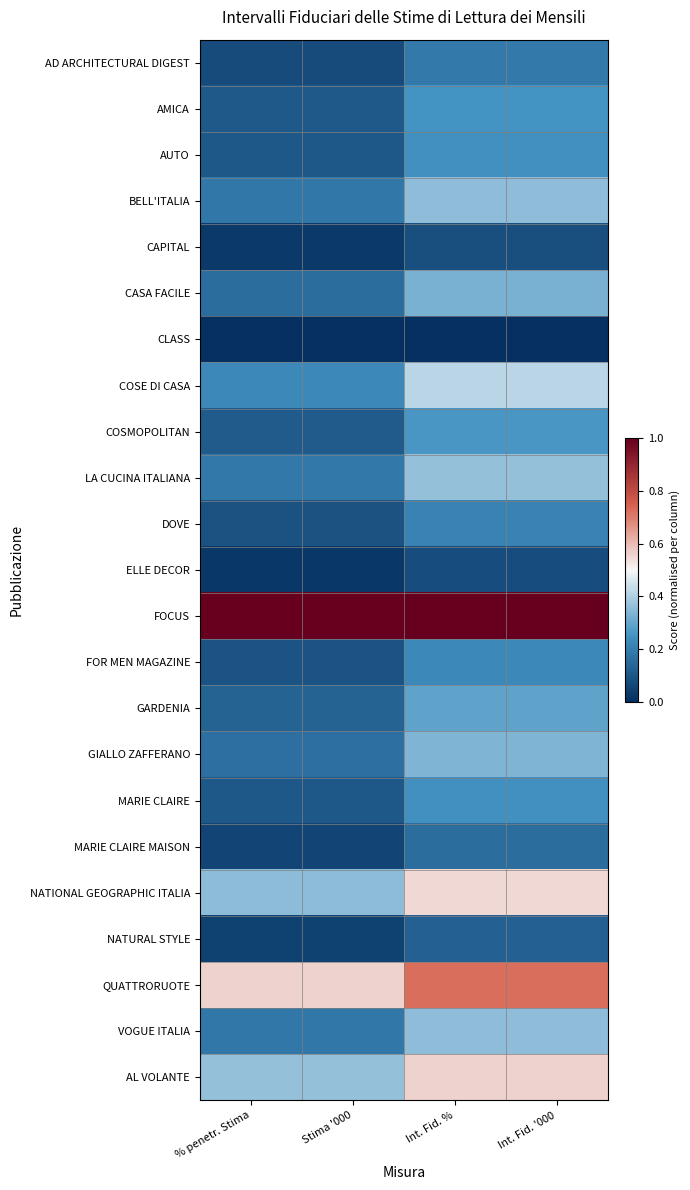

List the series in order of their peak value, highest first.

FOCUS, QUATTRORUOTE, AL VOLANTE, NATIONAL GEOGRAPHIC ITALIA, COSE DI CASA, LA CUCINA ITALIANA, BELL'ITALIA, VOGUE ITALIA, GIALLO ZAFFERANO, CASA FACILE, GARDENIA, COSMOPOLITAN, AMICA, AUTO, MARIE CLAIRE, FOR MEN MAGAZINE, DOVE, AD ARCHITECTURAL DIGEST, MARIE CLAIRE MAISON, NATURAL STYLE, CAPITAL, ELLE DECOR, CLASS